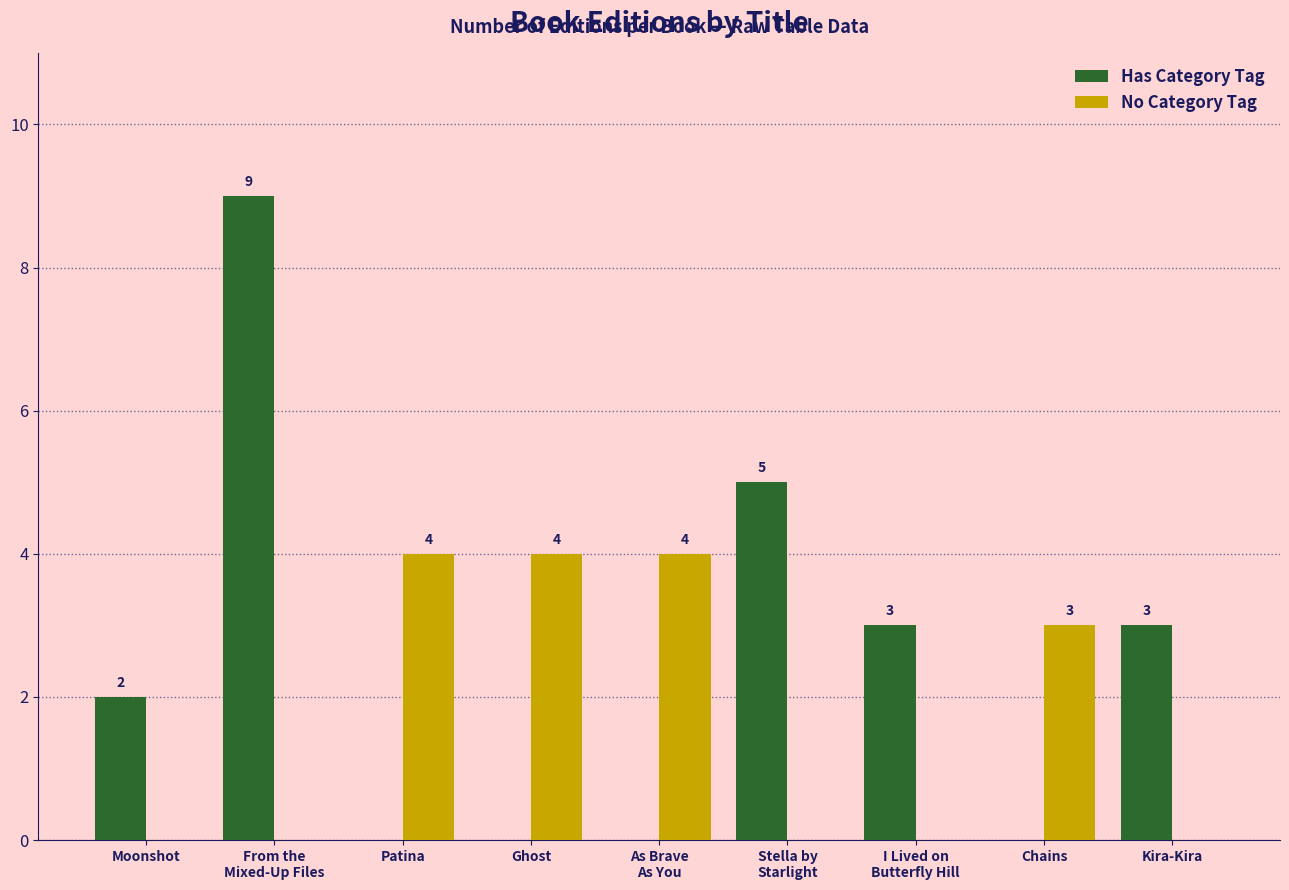

Is it true that No Category Tag equals 2 at Ghost?

False